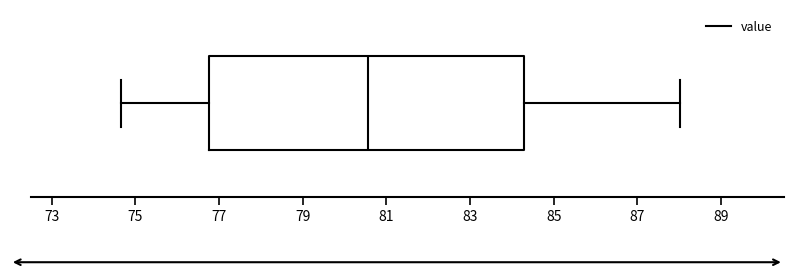

Where is the right edge of the box on the x-axis? The values are not printed on the chart, so give them approximately, as read against the axis.

84.2